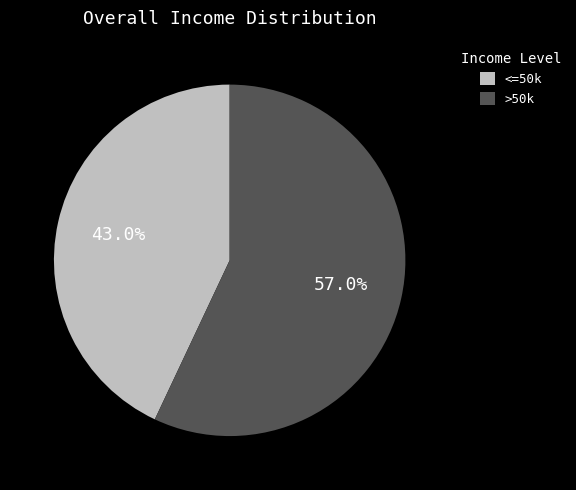

Which has a higher value, <=50k or >50k?

>50k